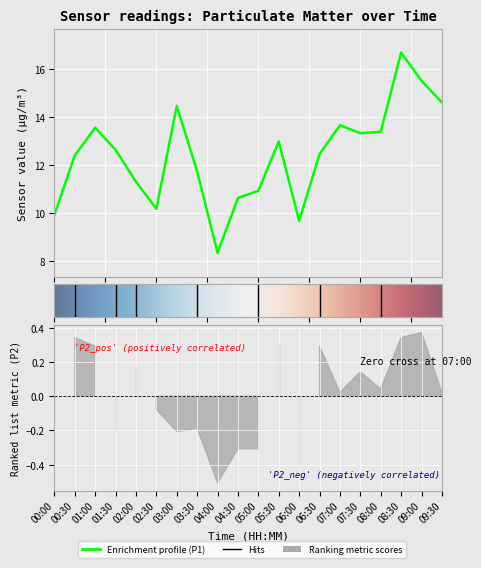

True or false: the data shows 16.4 at 01:30.

False